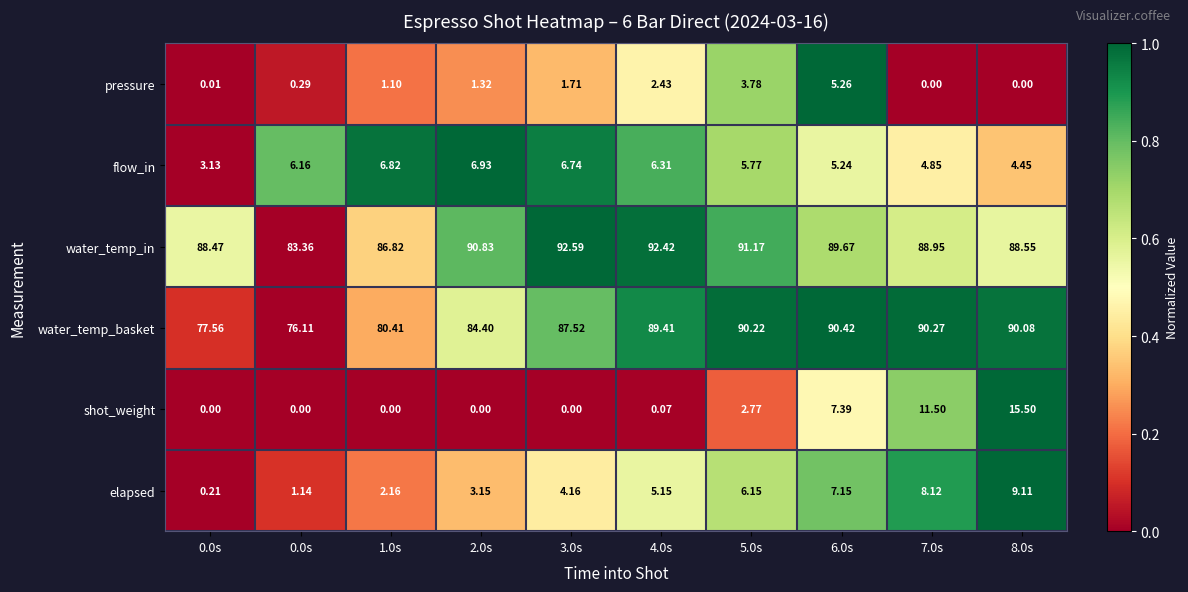

How many data points in elapsed are less than 5?

5